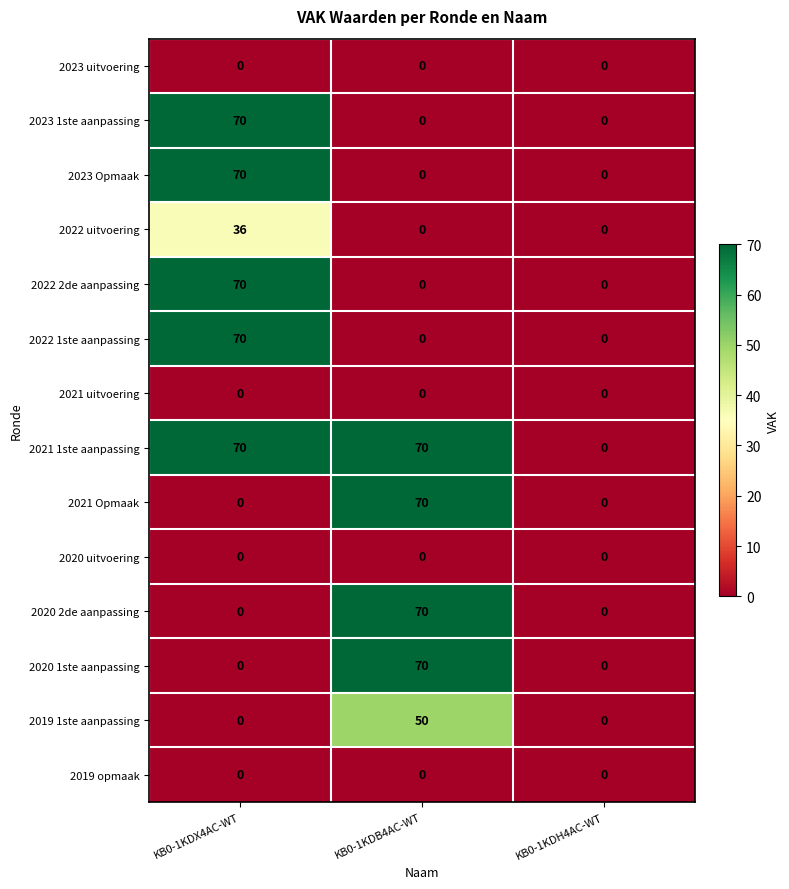

What is the sum of all 2023 1ste aanpassing values?

70